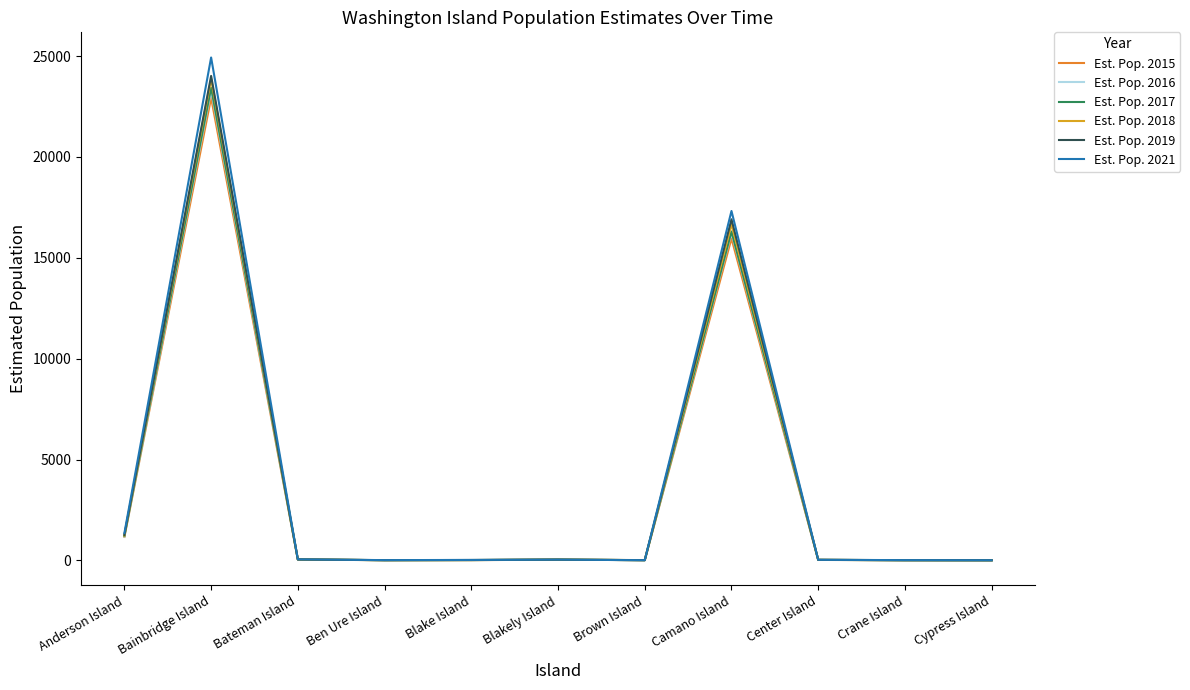

Is it true that Est. Pop. 2017 equals 12.9 at Center Island?

False